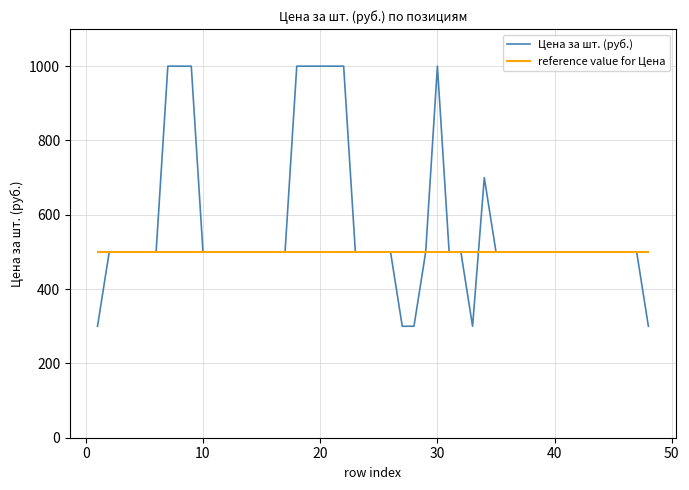

List the series in order of their overall mean, lowest first.

reference value for Цена, Цена за шт. (руб.)